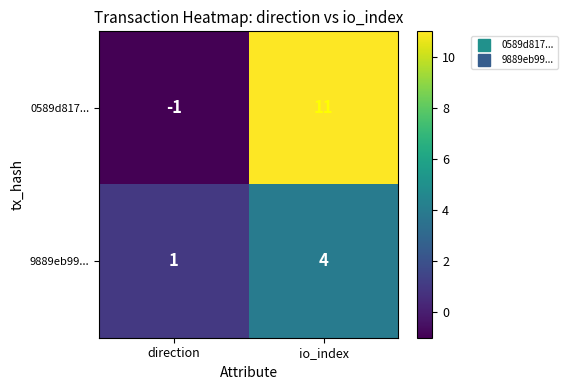

What is the maximum value shown in the chart?

11